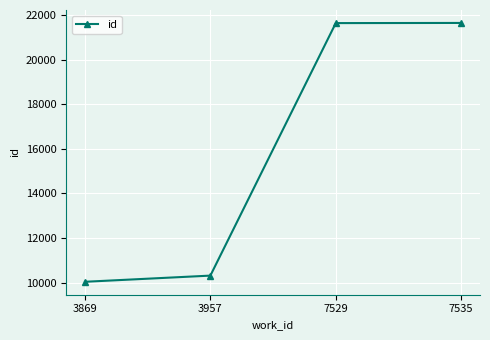

What is the sum of the values at 3957 and 3869?

20343